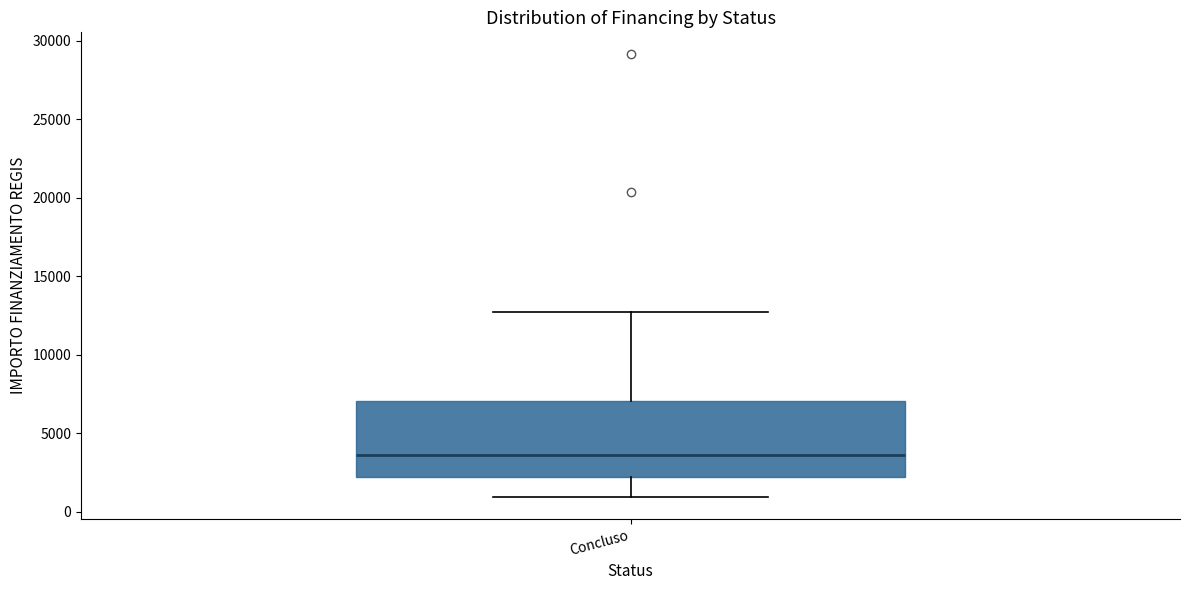

Read this box plot against the y-axis: the position of the median line, the range covered by the box, and the ends of both whiskers. The values are not printed on the chart, so give them approximately, as read against the axis.

median 3500, box 2000 to 7000, whiskers 1000 to 12500